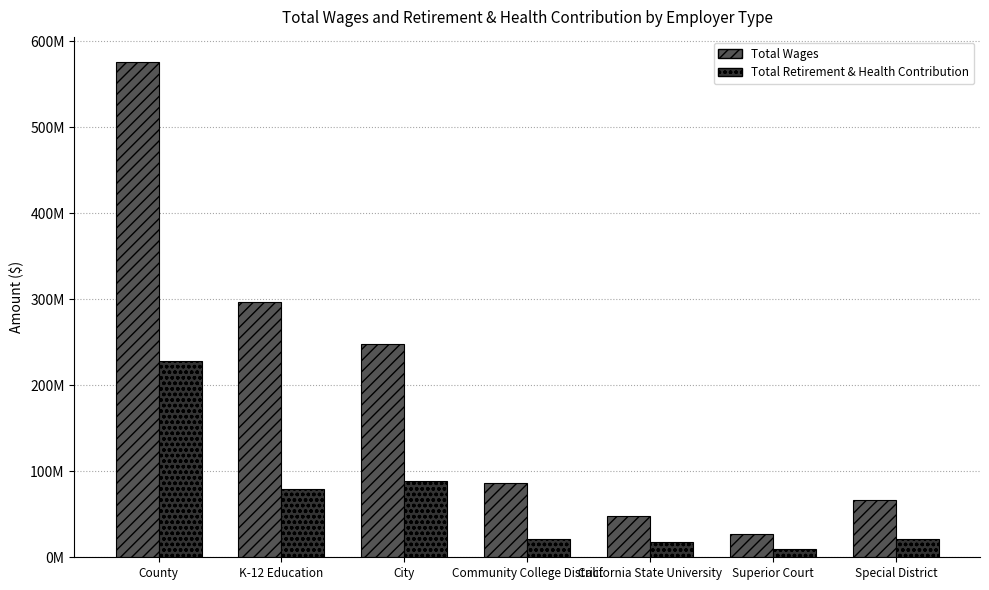

List the series in order of their peak value, lowest first.

Total Retirement & Health Contribution, Total Wages